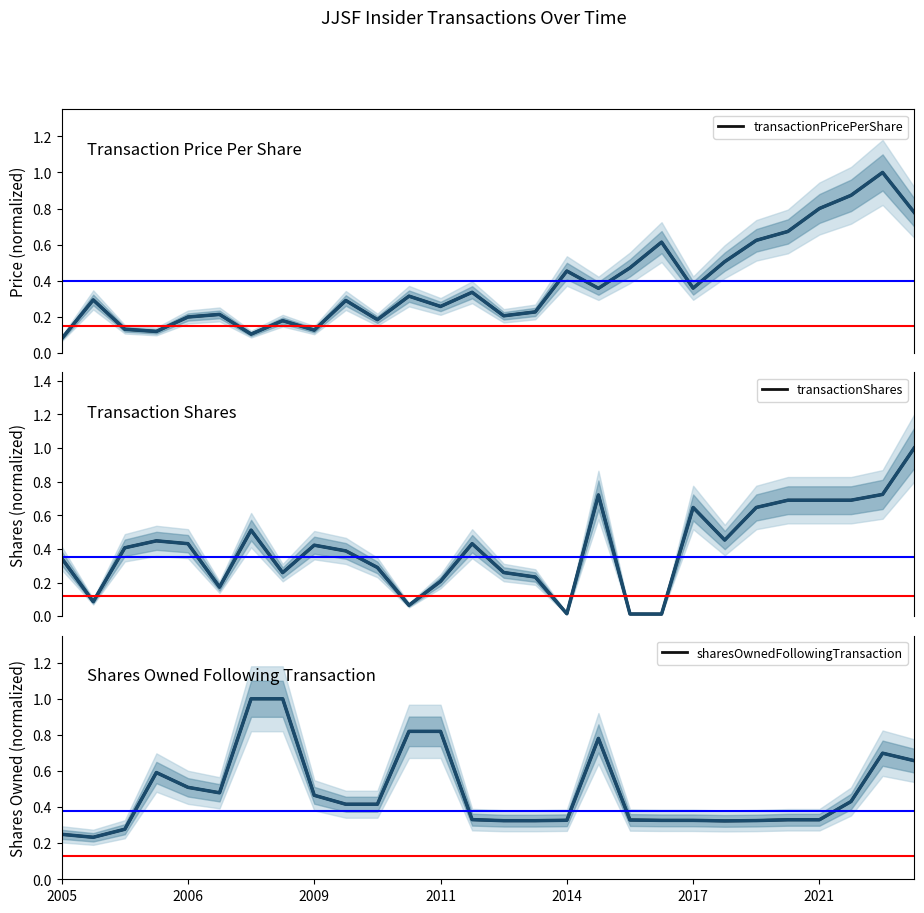

What is the sum of the transactionPricePerShare values at 7 and 22?

0.8